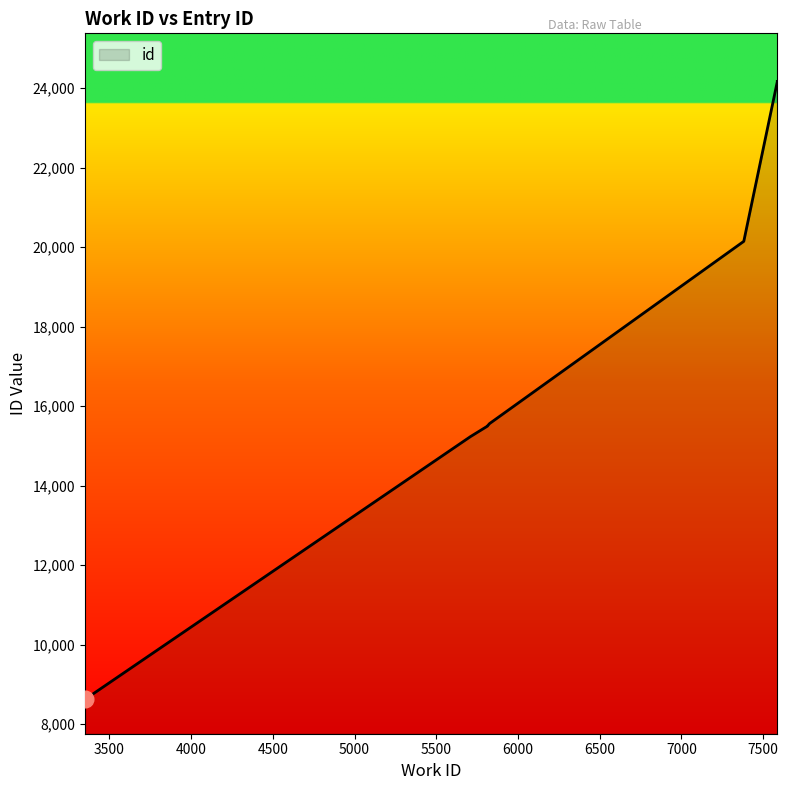

At which category does the chart reach its minimum across all series?

3350